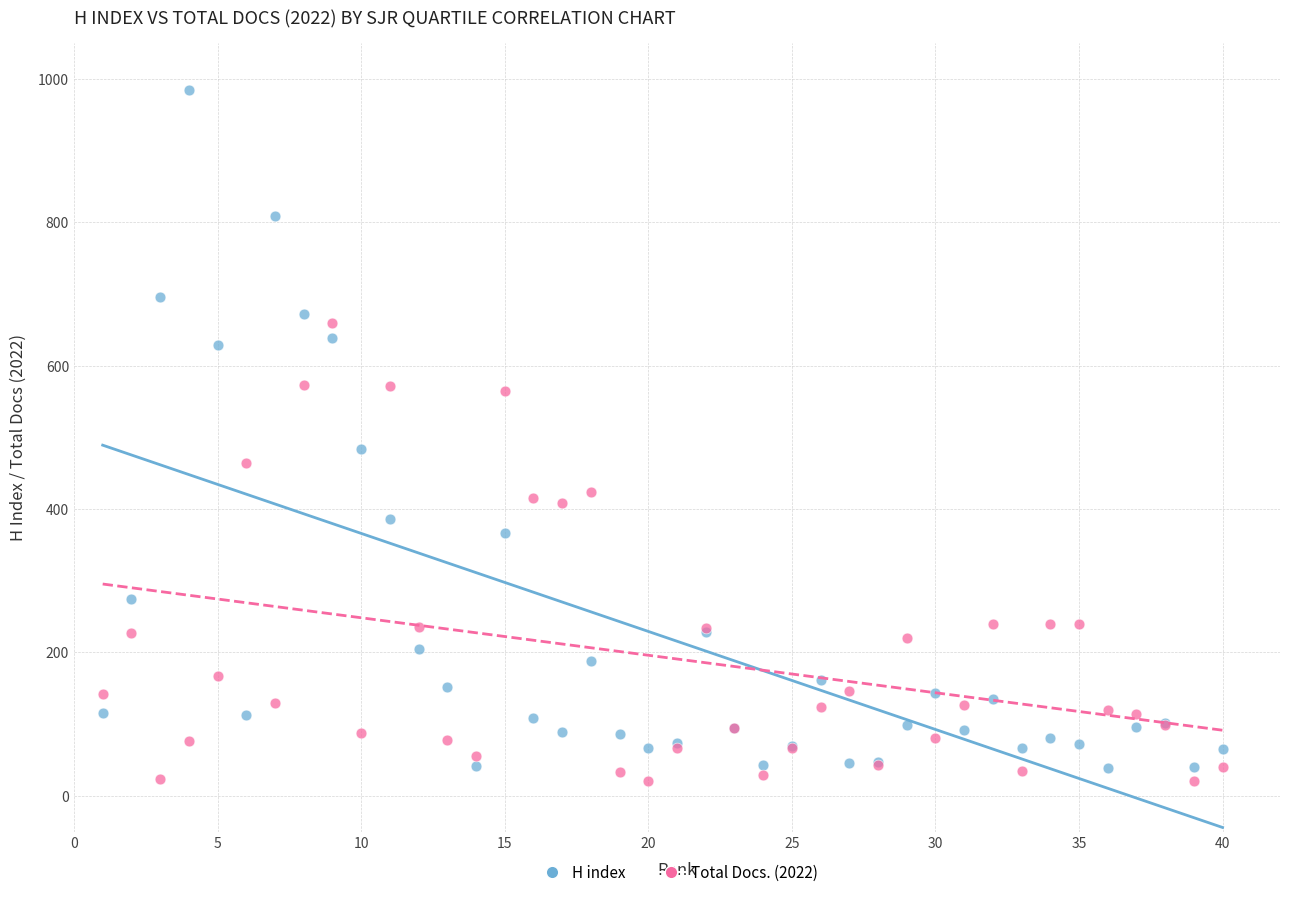

Which series reaches the minimum Y coordinate?

Total Docs. (2022)